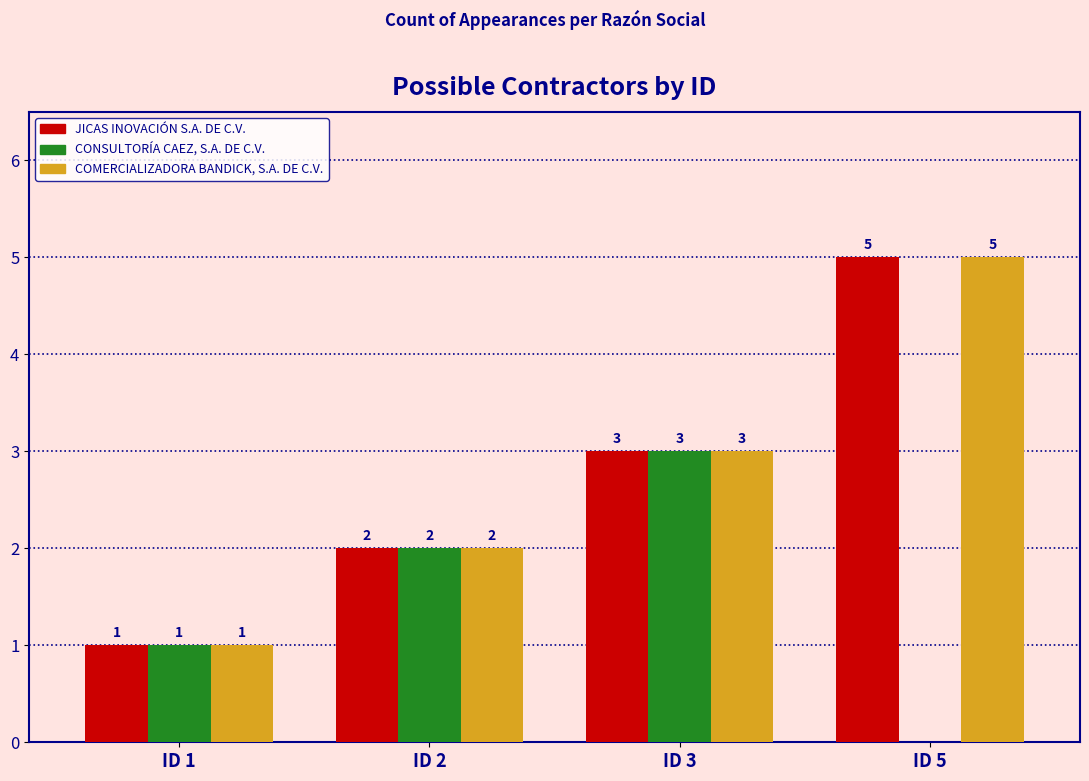

True or false: JICAS INOVACIÓN S.A. DE C.V. has a value of 2 at ID 2.

True